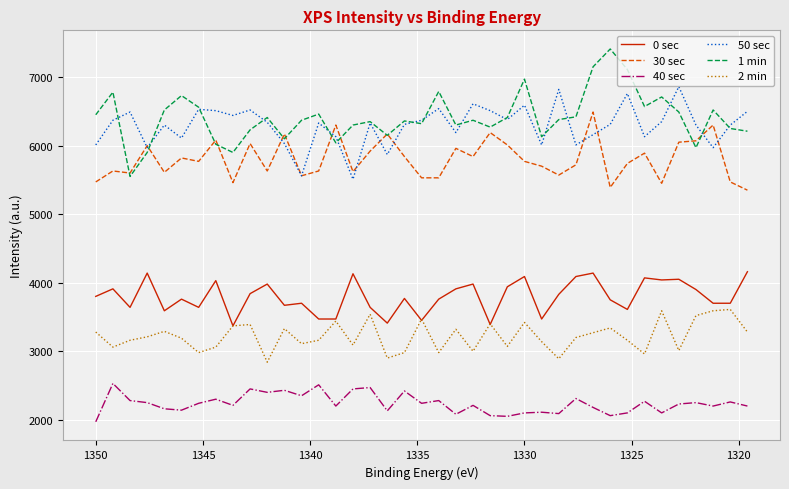

True or false: 30 sec and 40 sec intersect in this chart.

False